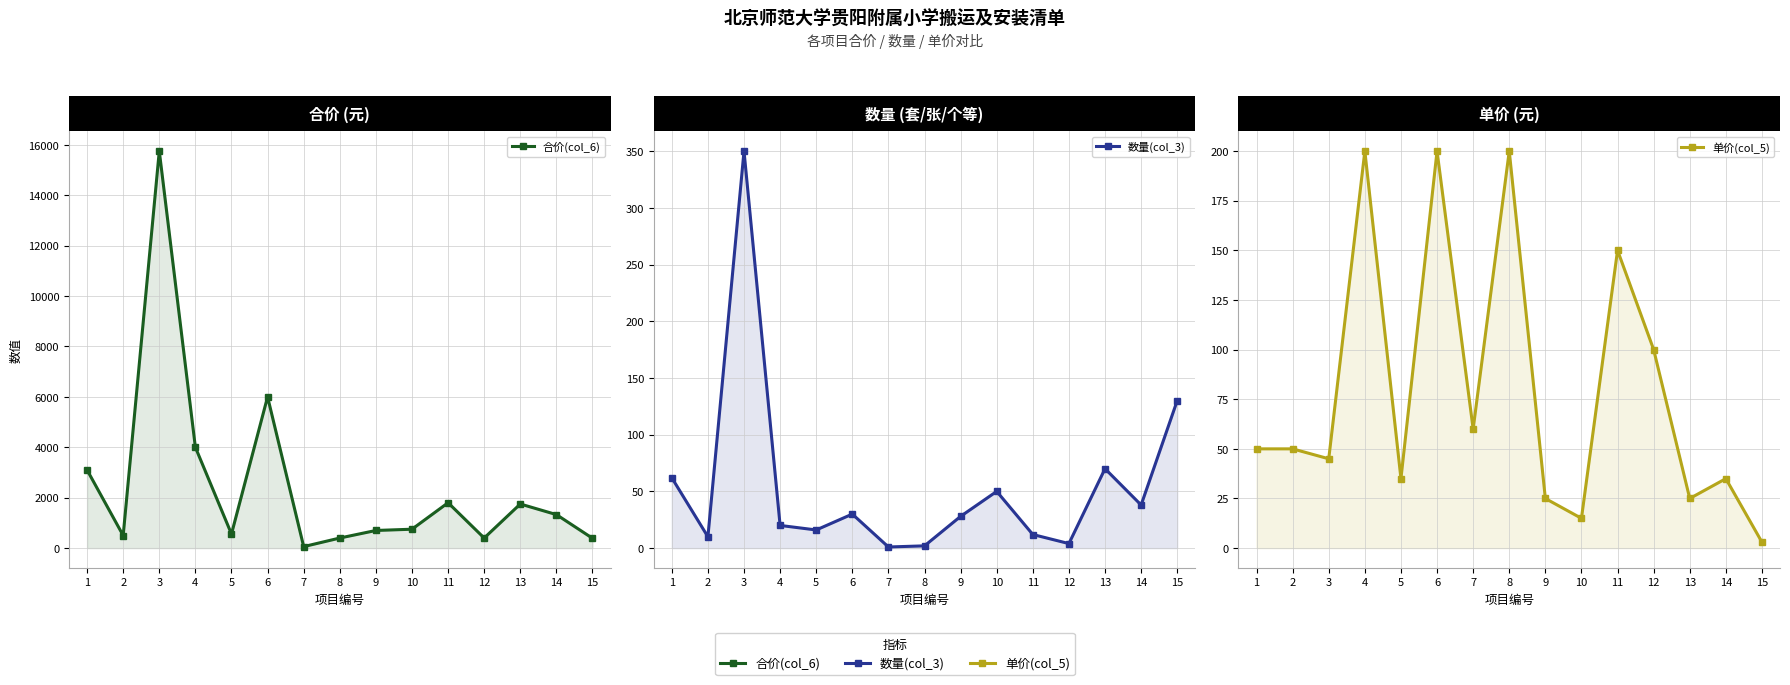

Count the number of data series in this chart.

3